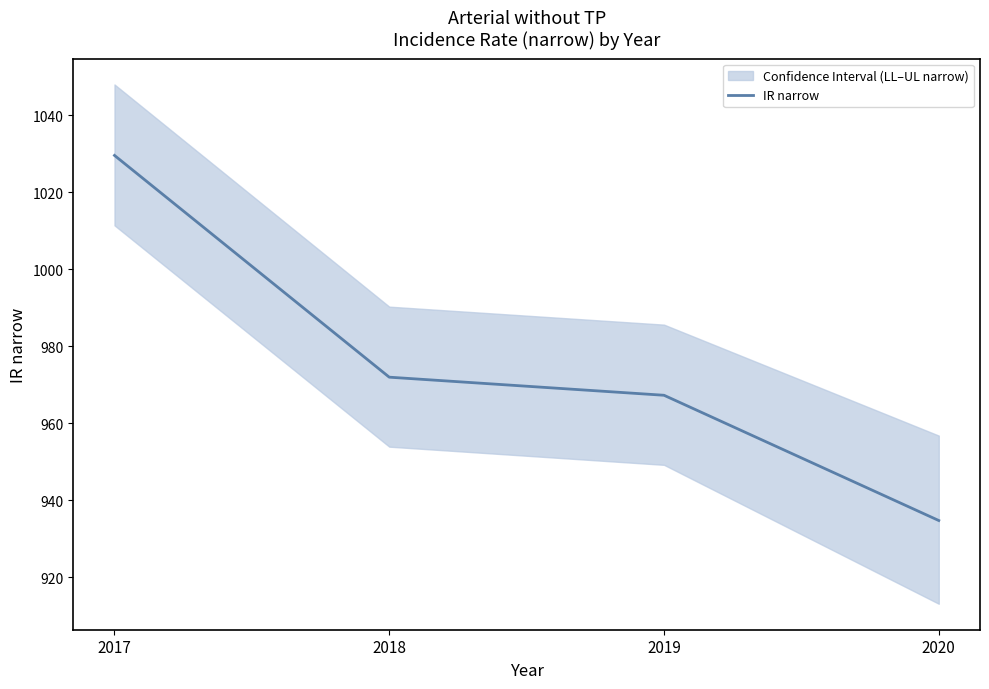

Which label corresponds to the largest value in the chart?

2017